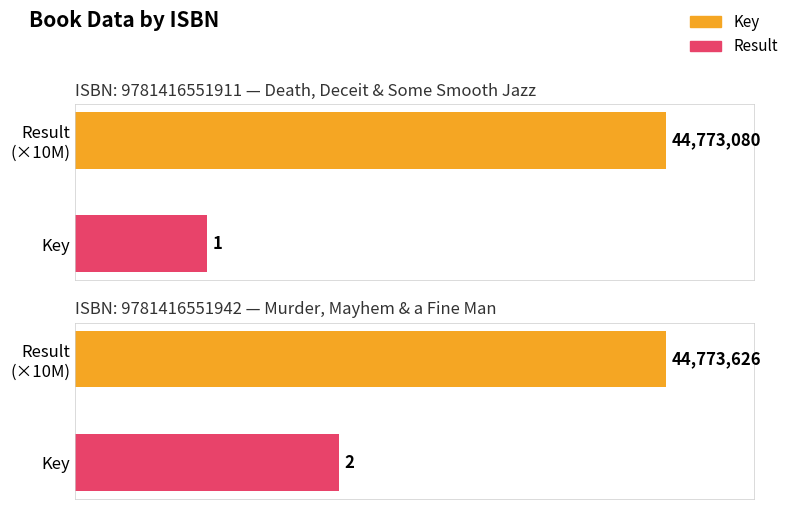

At 9781416551911, list the series in order from largest to smallest.

Key, Result